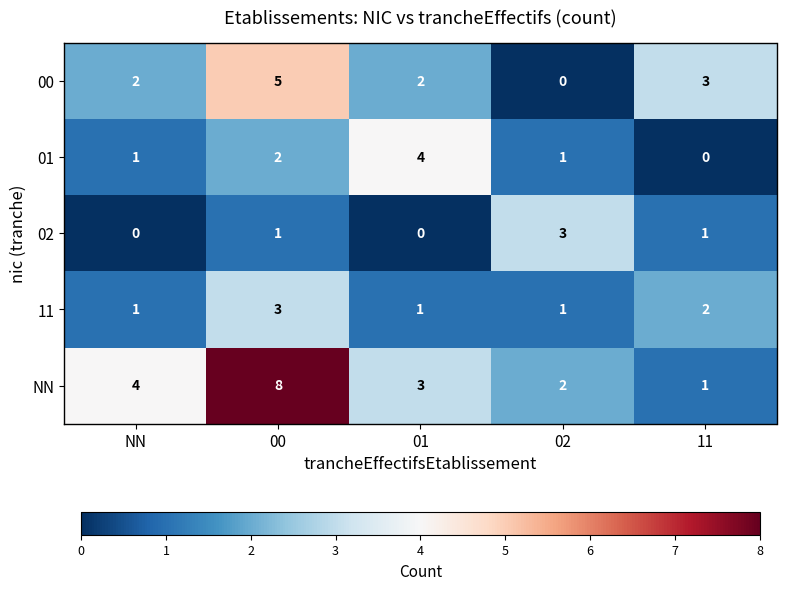

Between 00 and 11, which series saw the biggest shift?

NN